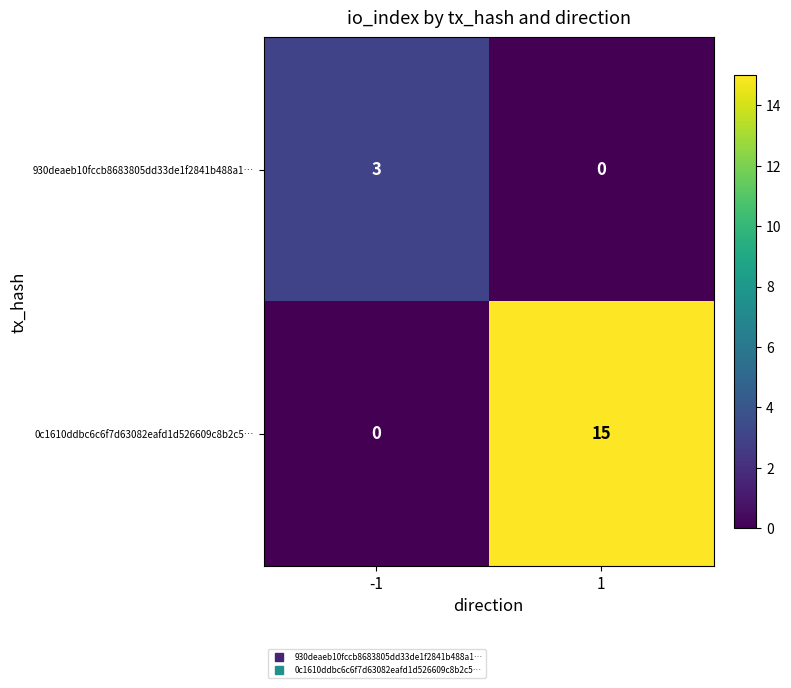

The value of 0c1610ddbc6c6f7d63082eafd1d526609c8b2c5… at 1 is 15. True or false?

True